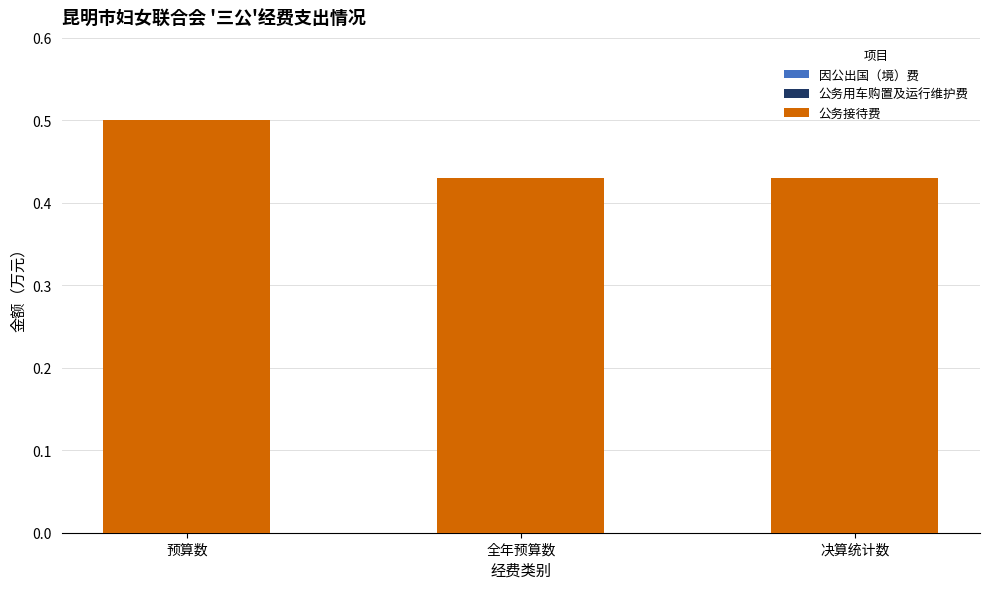

How many bars are there in total?

3